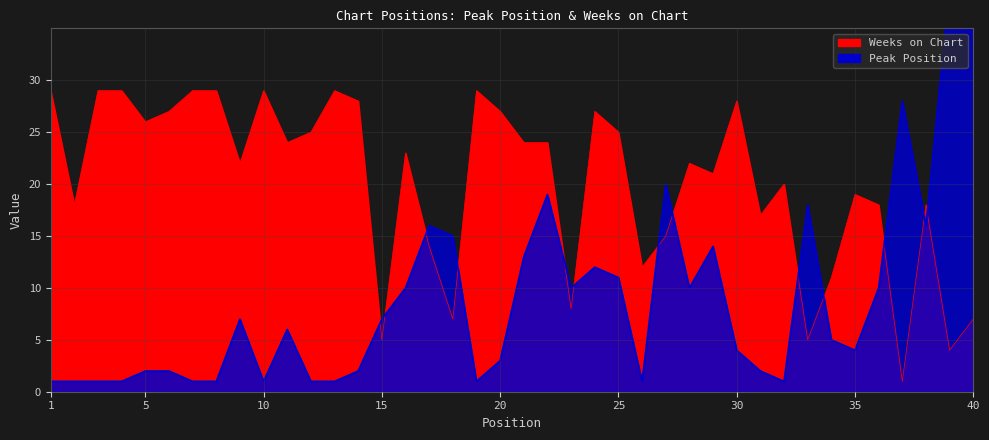

At 26, list the series in order from largest to smallest.

Weeks on Chart, Peak Position